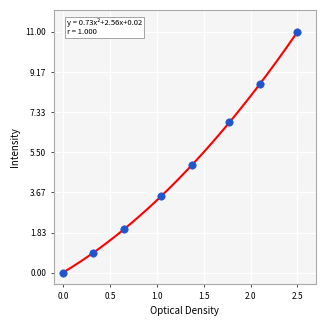

What is the average X value?

1.2